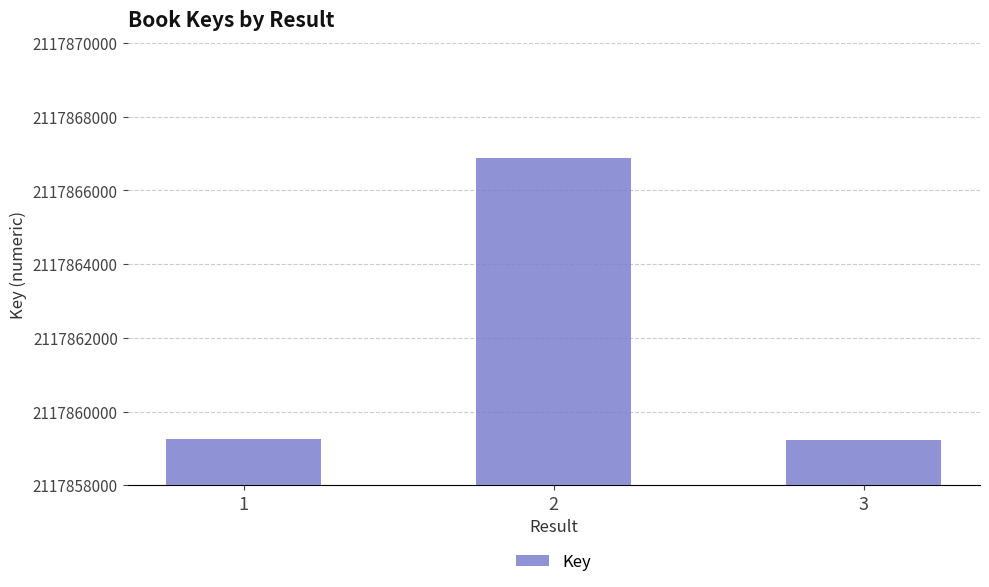

What is the ratio of the value at 3 to the value at 2?

1.0